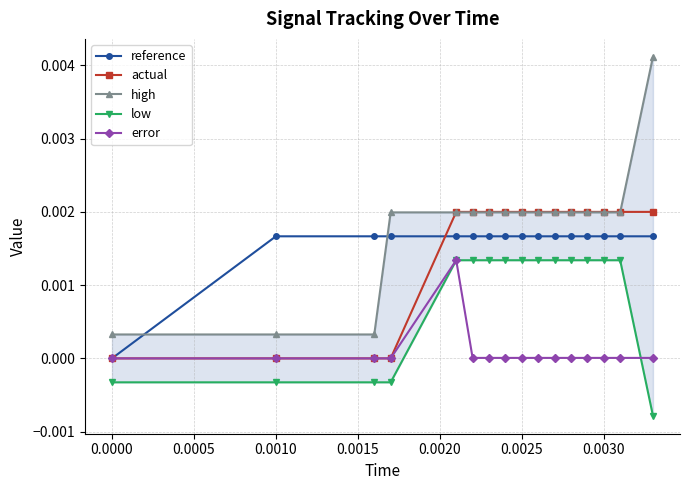

At how many categories does at least one series exceed 0?

16